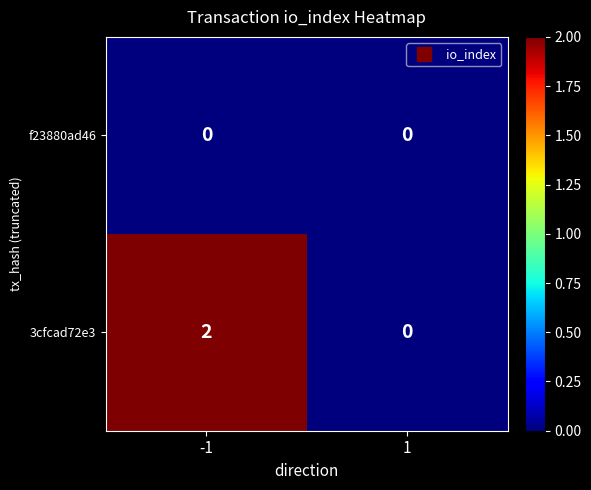

Is it true that 3cfcad72e3 equals 0 at 1?

True